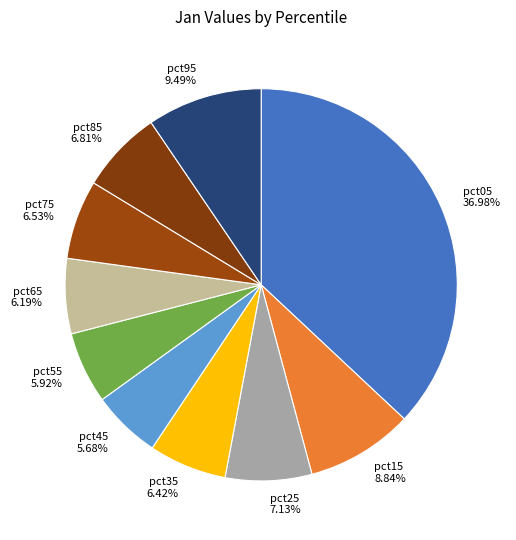

How many segments does this pie chart have?

10